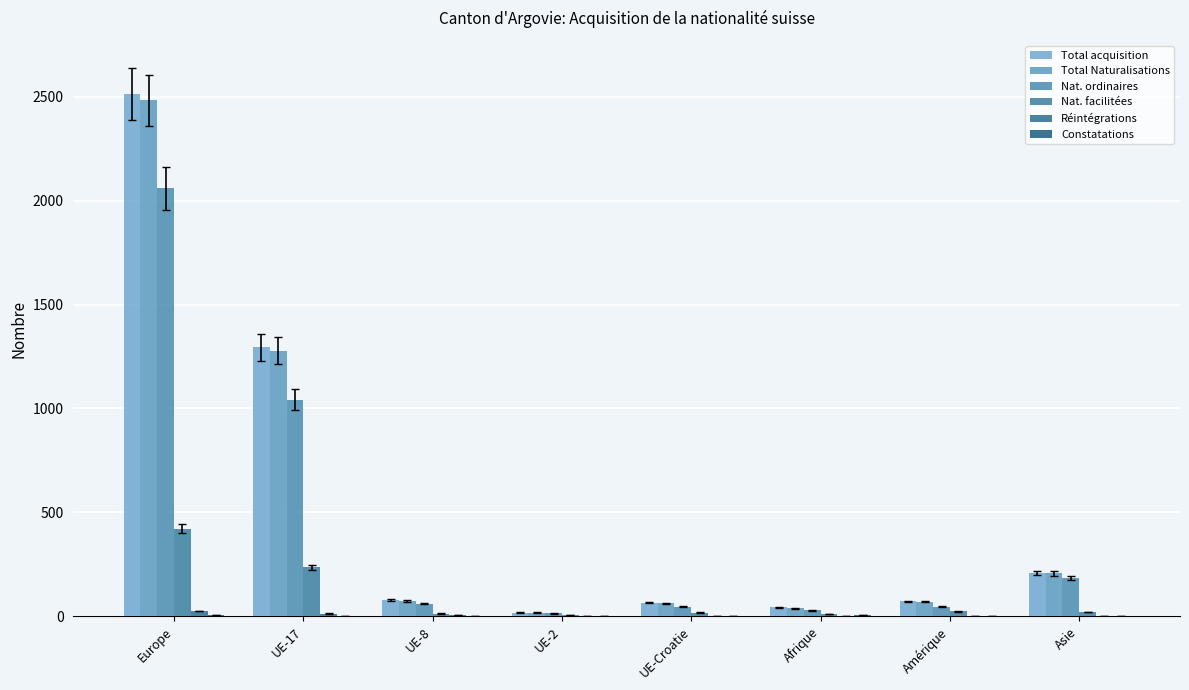

What is the label of the 5th bar from the right?

UE-2